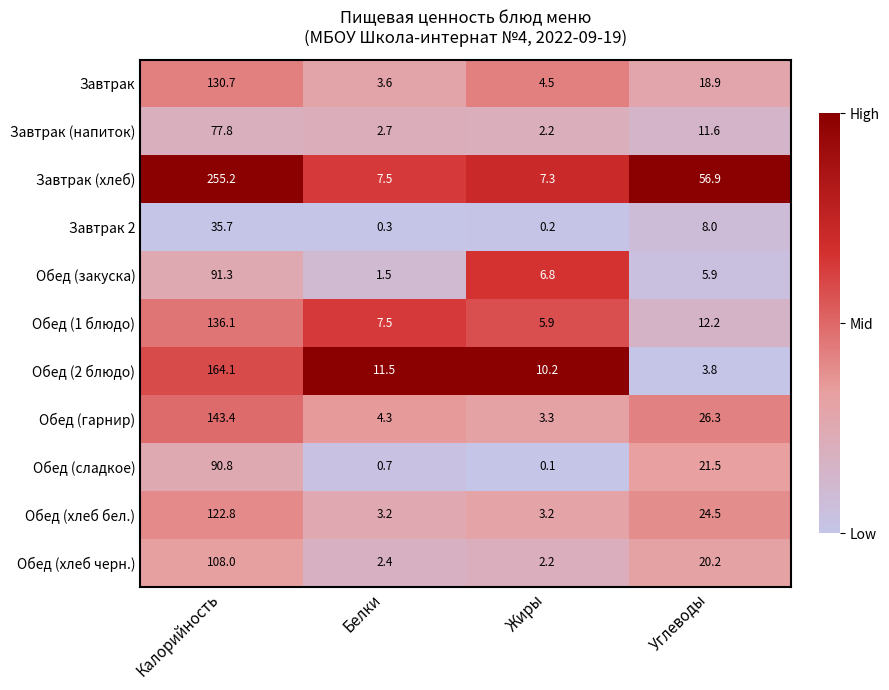

The Обед (гарнир) series shows 7.6 at Белки. True or false?

False